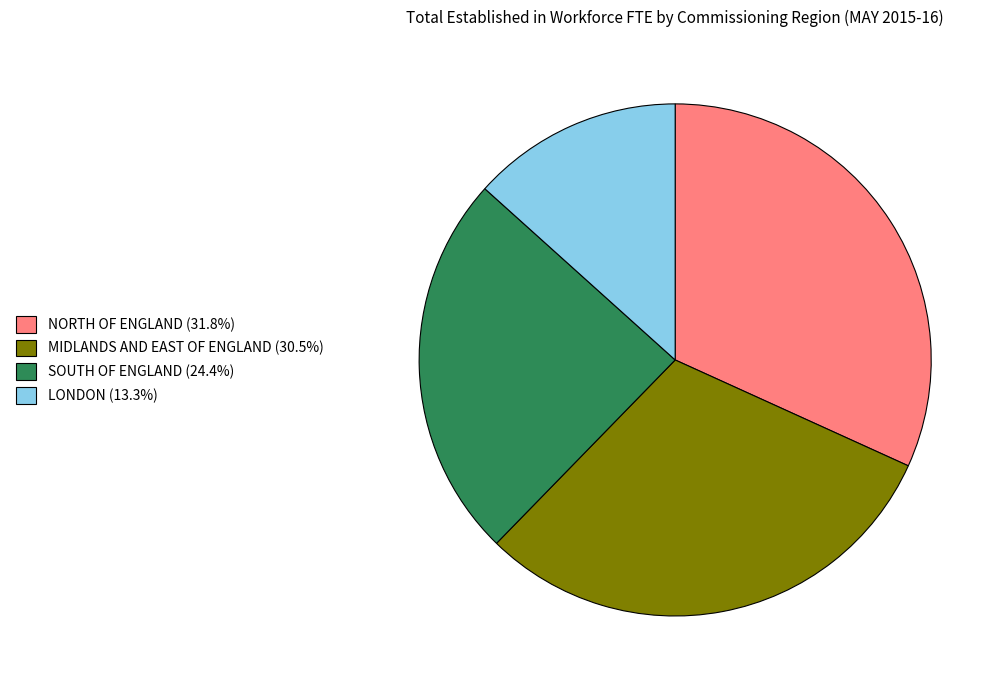

Approximately how many times larger is the value at MIDLANDS AND EAST OF ENGLAND (30.5%) compared to NORTH OF ENGLAND (31.8%)?

1.0